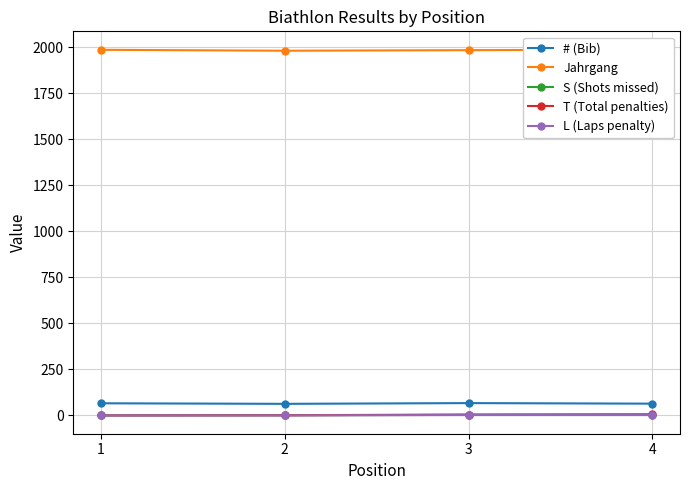

List the series in order of their peak value, lowest first.

L (Laps penalty), S (Shots missed), T (Total penalties), # (Bib), Jahrgang